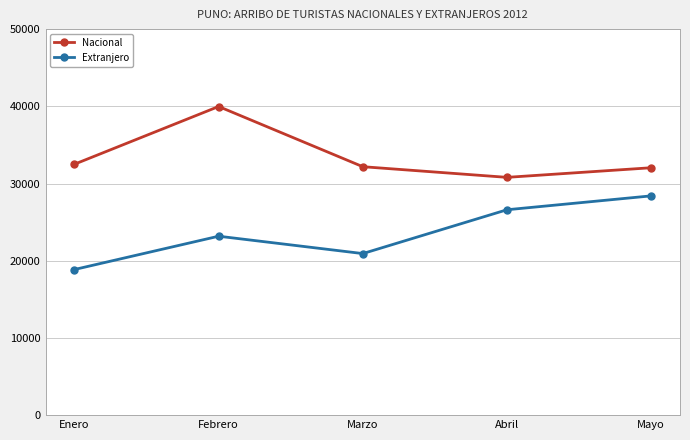

What is the label of the 1st point from the right?

Mayo